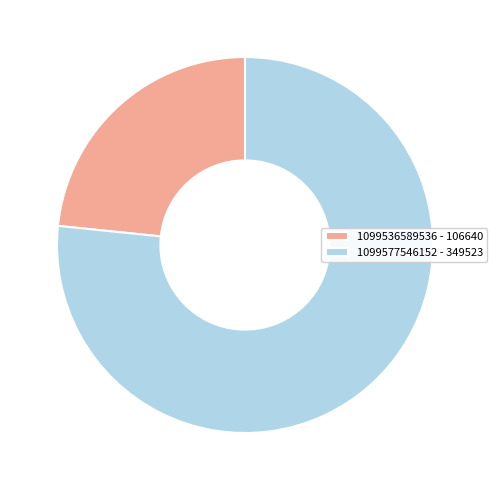

What is the largest slice in the pie chart?

1099577546152